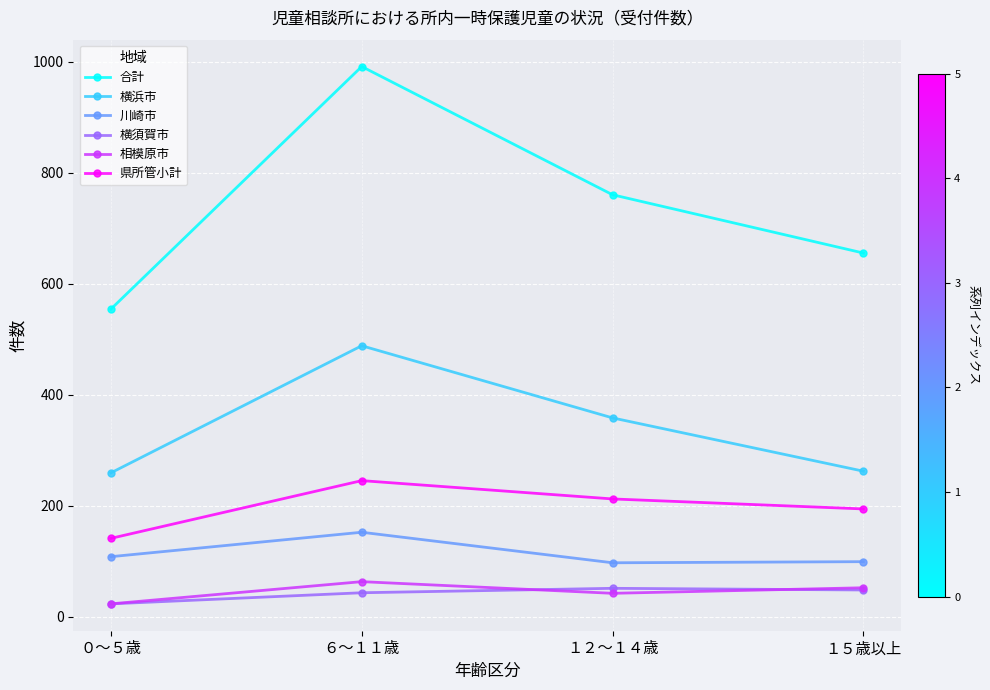

List the labels in order of 合計 value, largest first.

６～１１歳, １２～１４歳, １５歳以上, ０～５歳